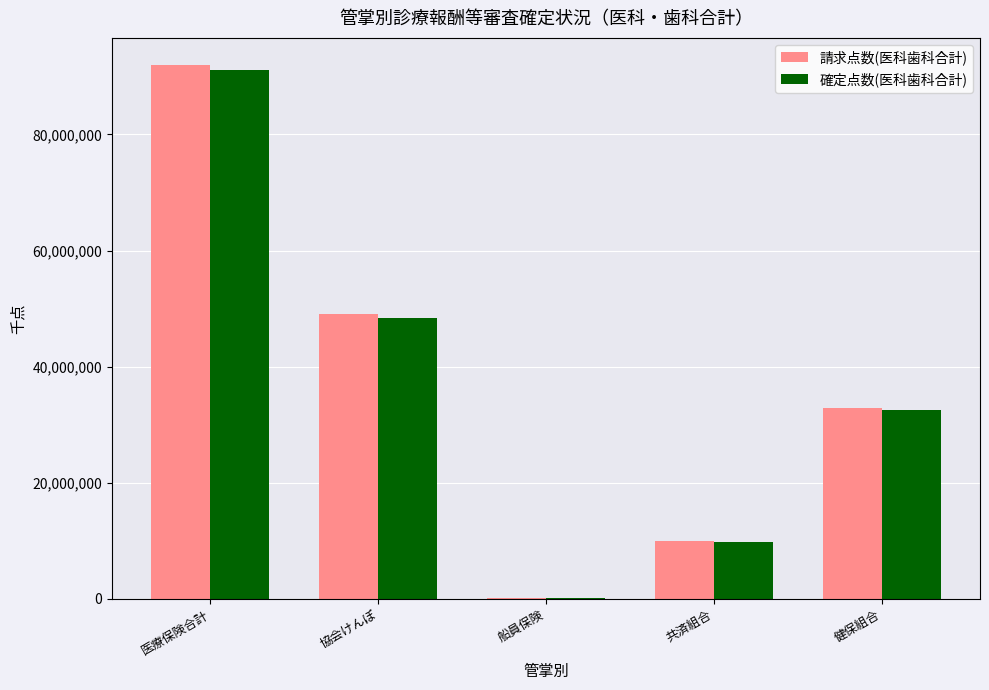

Is it true that 確定点数(医科歯科合計) equals 5916111.0 at 共済組合?

False